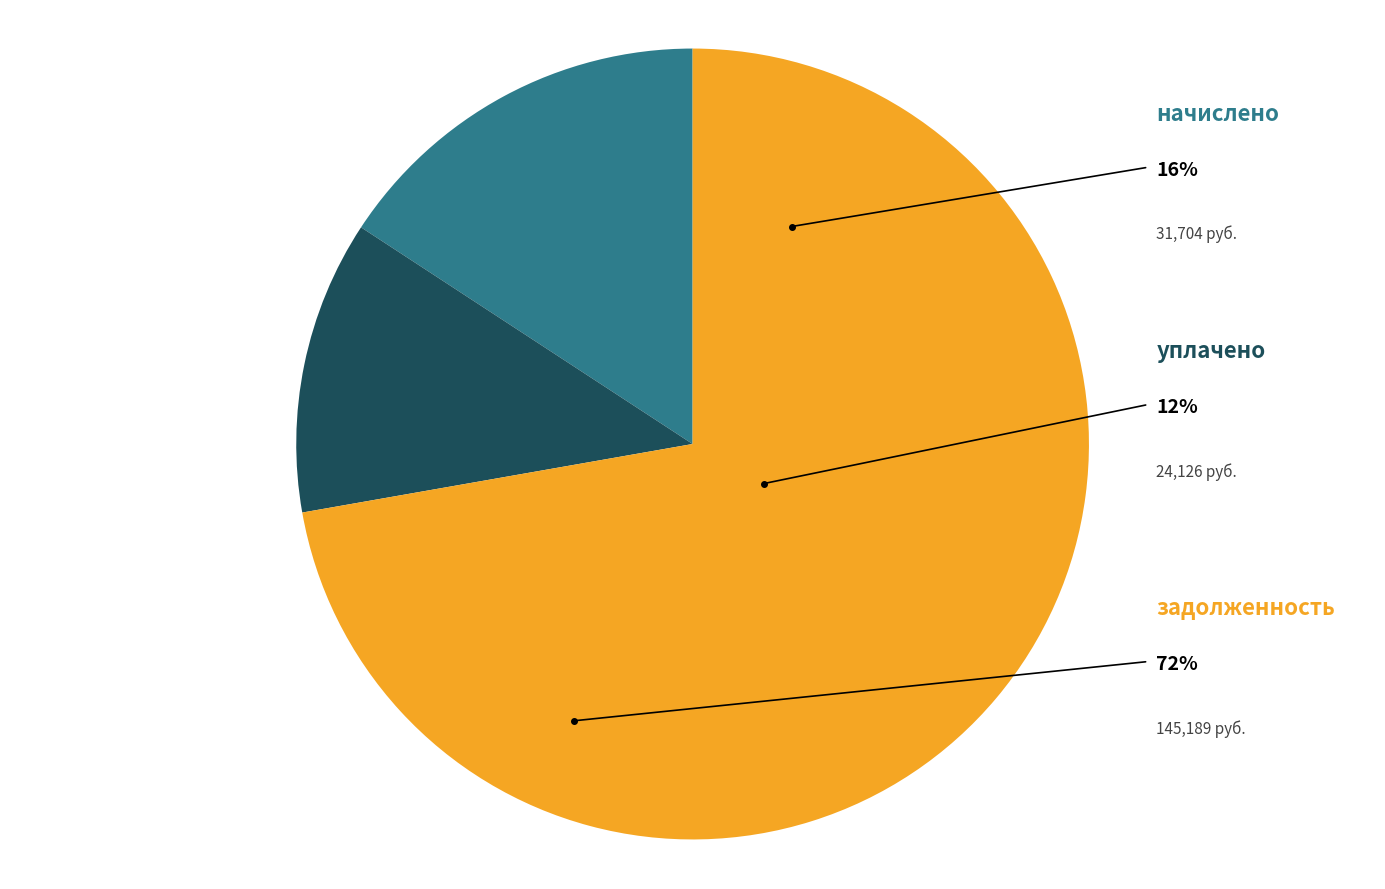

Does 13 account for over 50% of the chart?

No